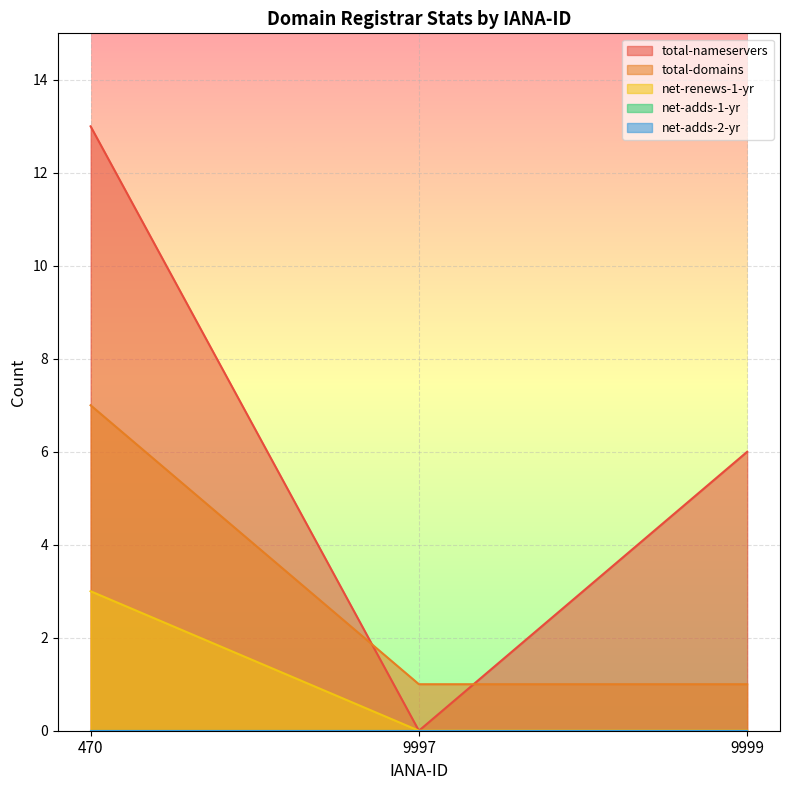

How many data points does each series have?

3